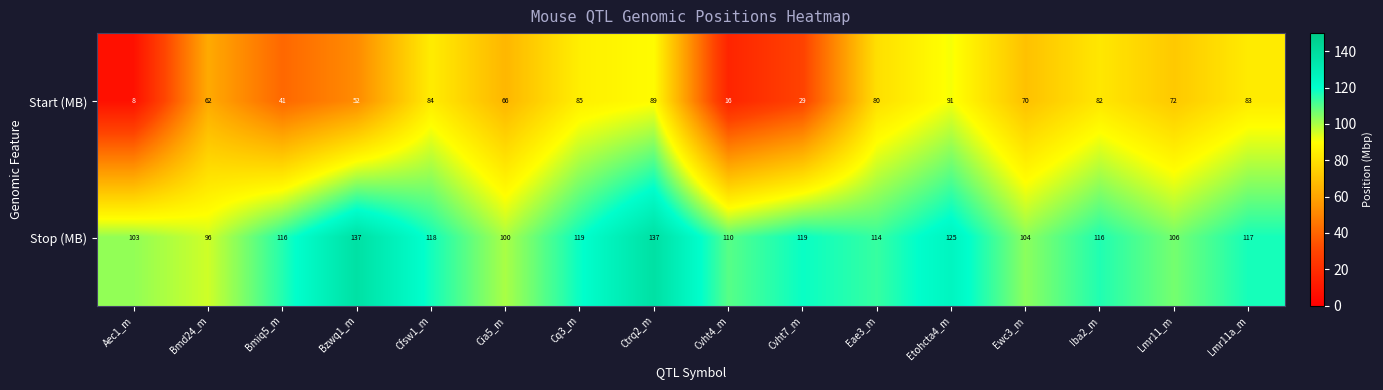

Read the Stop (MB) value at Bmd24_m.

96